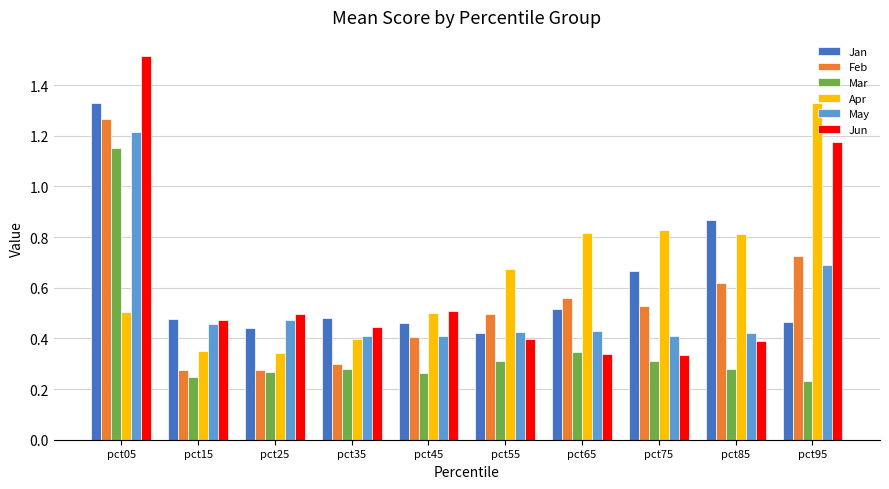

At how many categories does at least one series exceed 1?

2